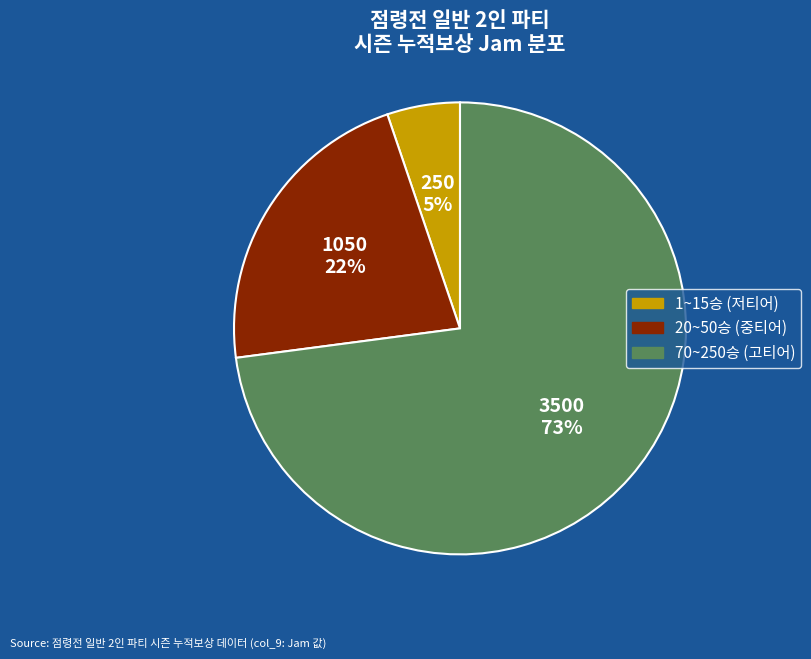

Does any single category account for the majority?

Yes